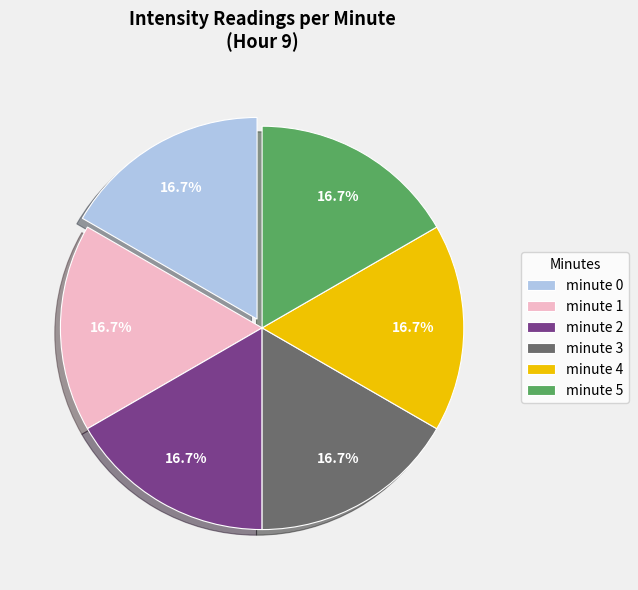

To the nearest percent, what is the difference between the minute 3 and minute 4 slice percentages?

0%